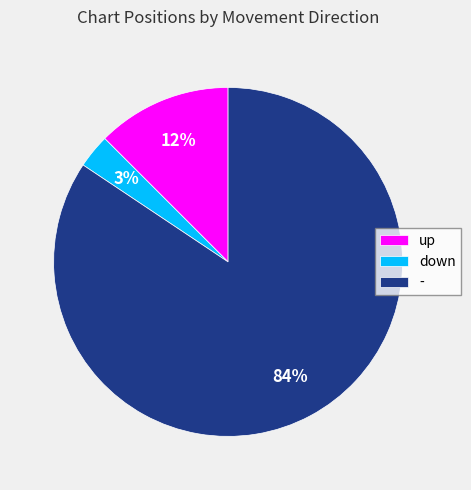

True or false: down accounts for 9% of the total.

False